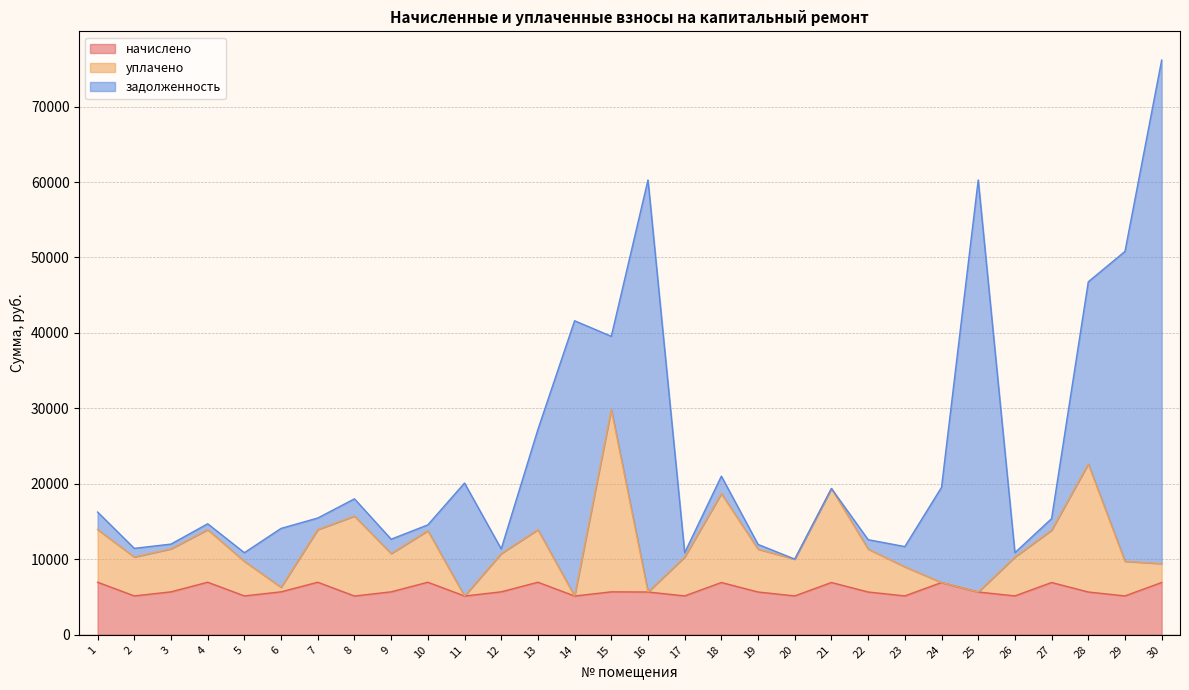

Where is уплачено nearest to the value 17501?

18